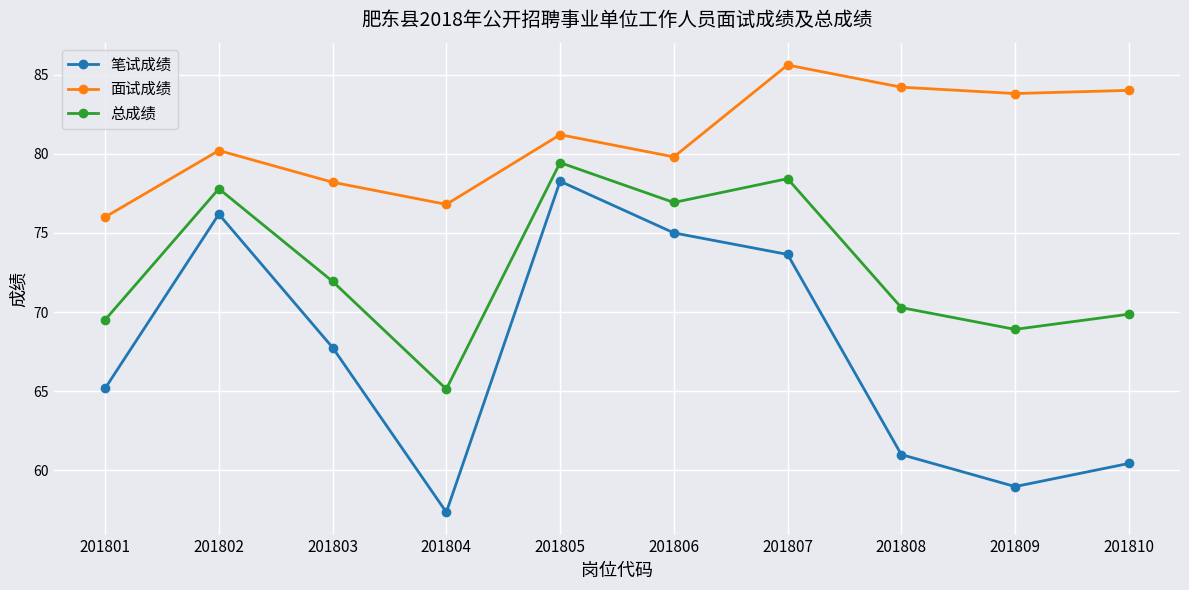

At which label does 笔试成绩 first exceed 67?

201802